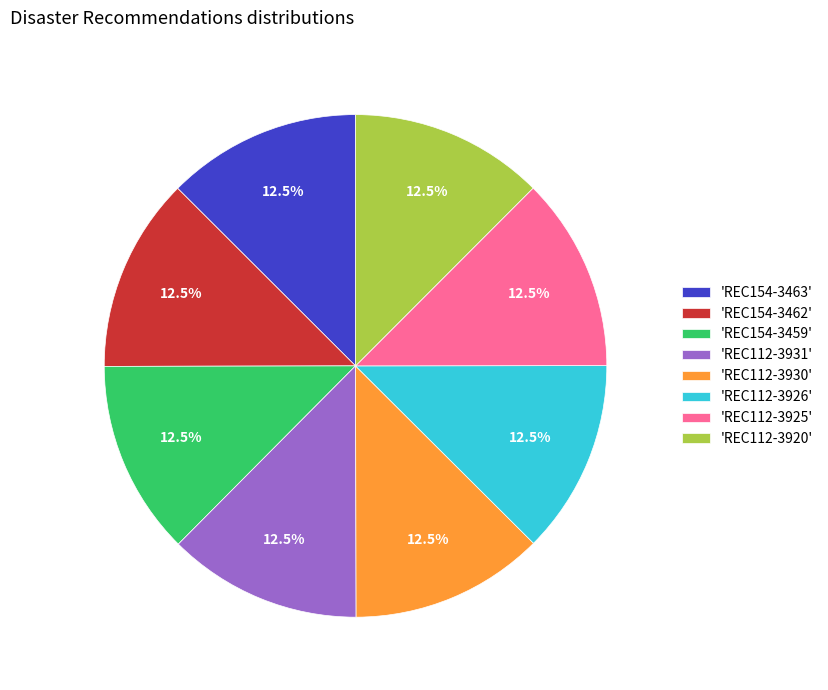

Do 'REC154-3462' and 'REC112-3931' together represent more than half of the pie?

No